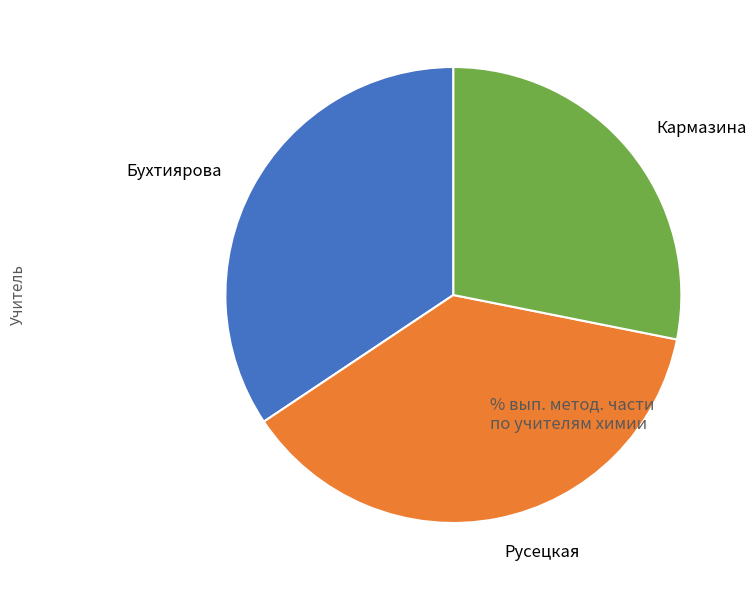

Which category has the smallest portion of the pie?

Кармазина